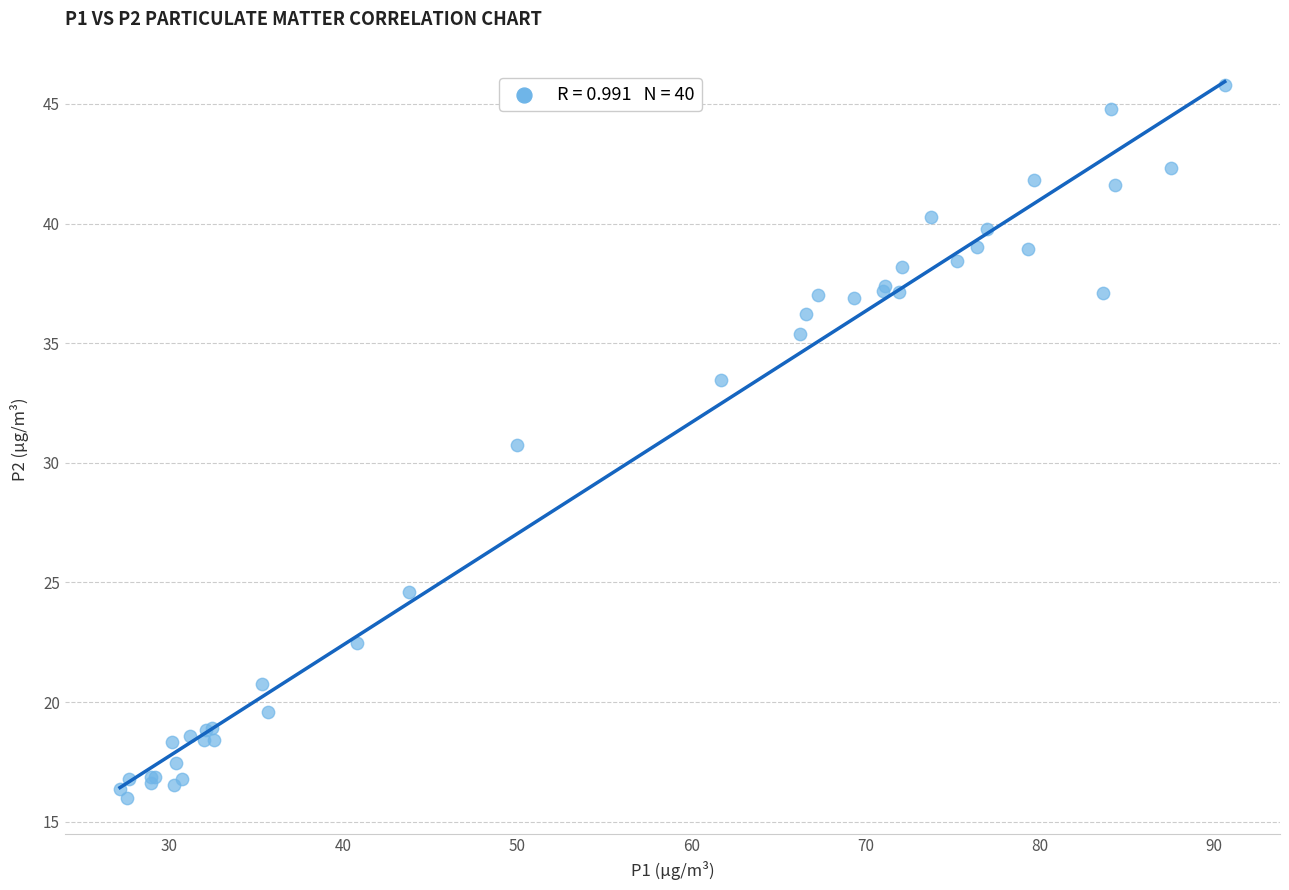

What Y value in the scatter plot is closest to 30?

30.7